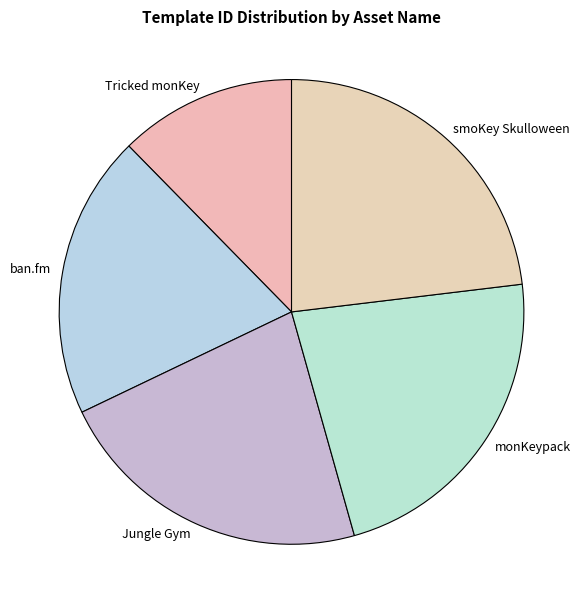

What is the largest slice in the pie chart?

smoKey Skulloween